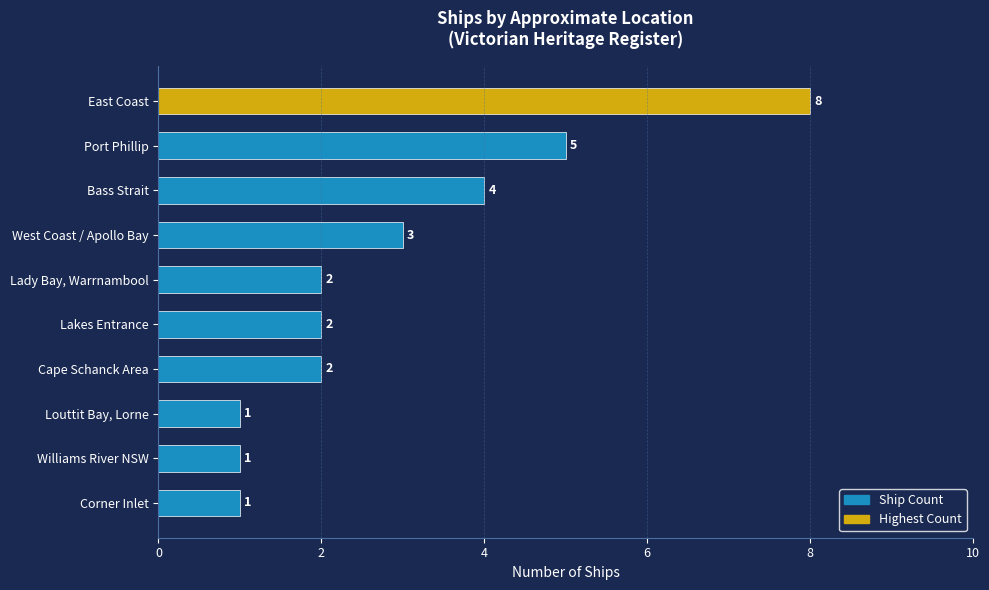

True or false: the data shows 2 at Cape Schanck Area.

True